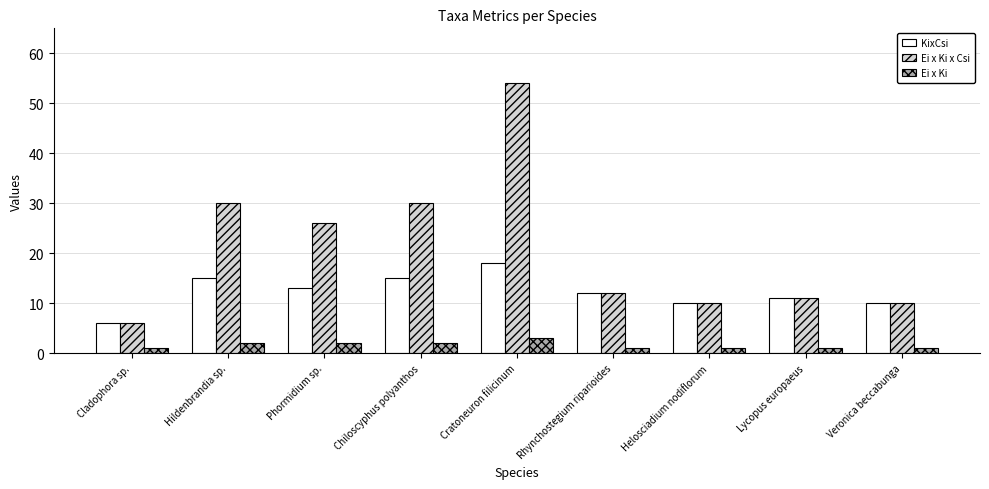

At how many categories does at least one series exceed 51?

1